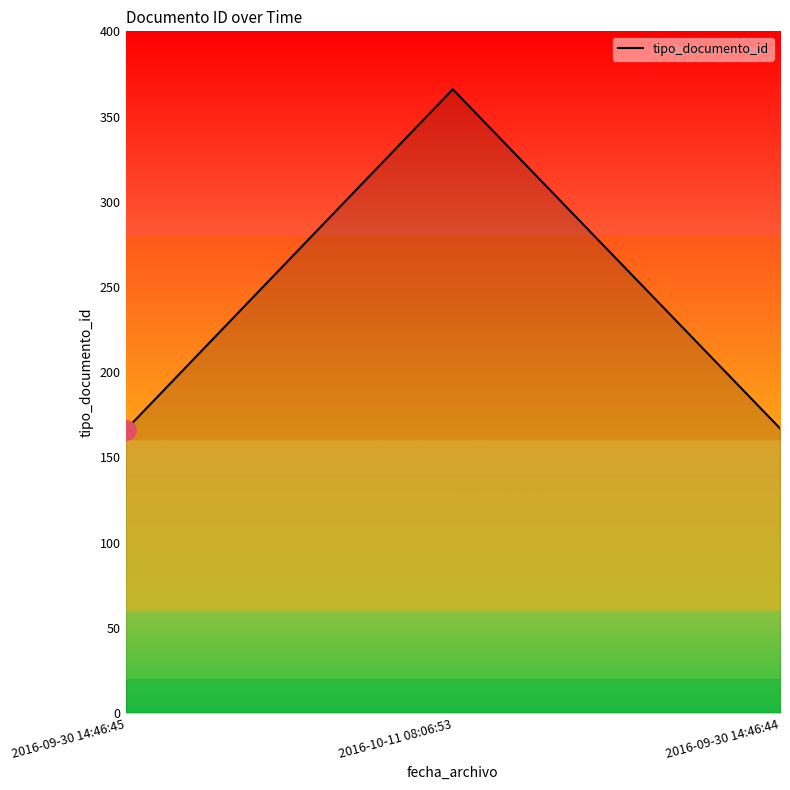

Which label corresponds to the largest value in the chart?

2016-10-11 08:06:53